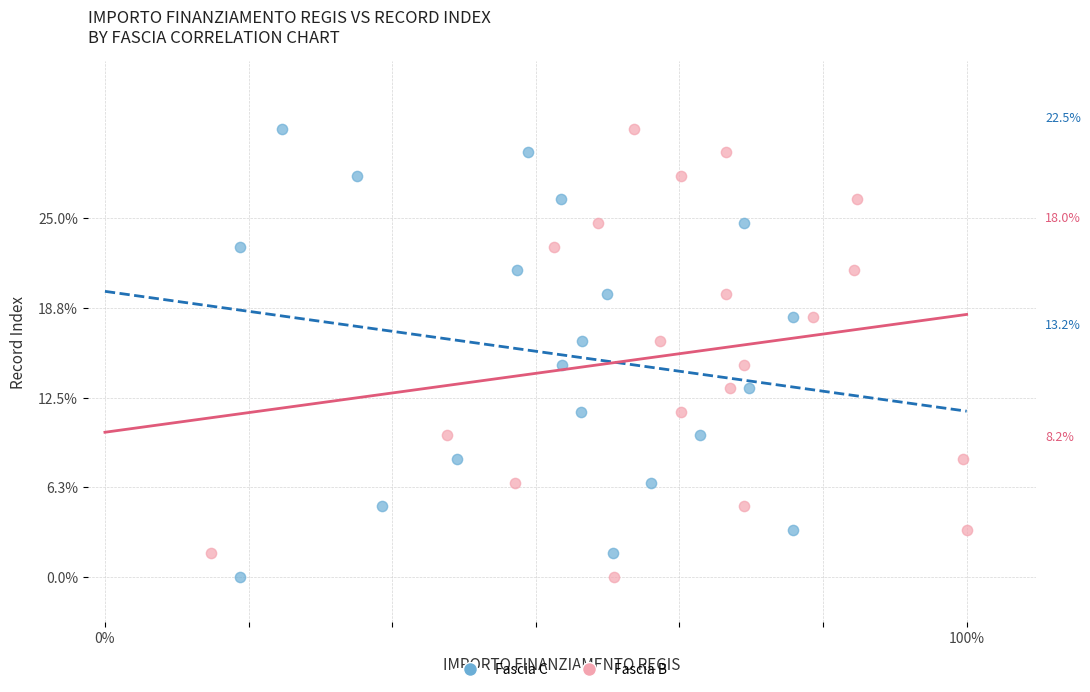

What are all the series names shown in the legend?

Fascia C, Fascia B